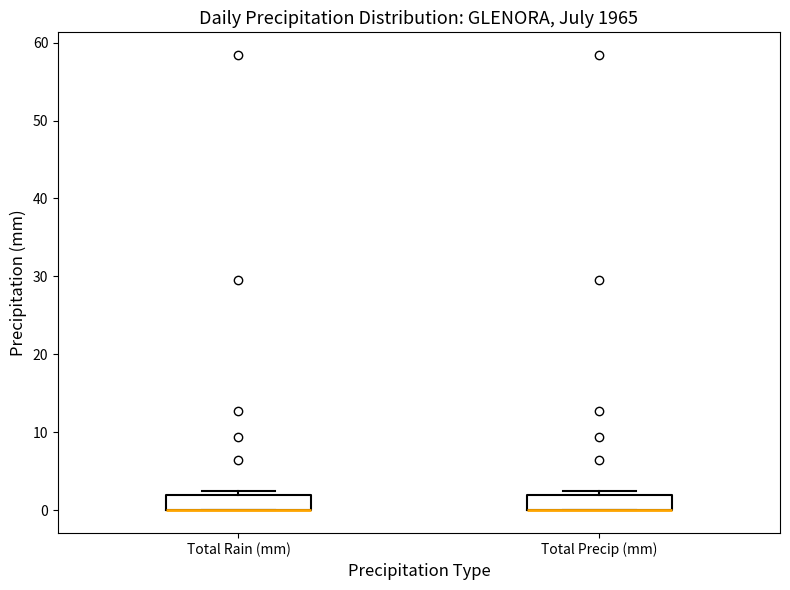

Reading left to right, transcribe this box plot: for each box, give where its median line is, the range the box spans, and where its two whiskers end, as read against the y-axis. The values are not printed on the chart, so give them approximately, as read against the axis.

Total Rain (mm): median 0 (drawn on the box's lower edge), box 0 to 2, whiskers 0 to 3
Total Precip (mm): median 0 (drawn on the box's lower edge), box 0 to 2, whiskers 0 to 3